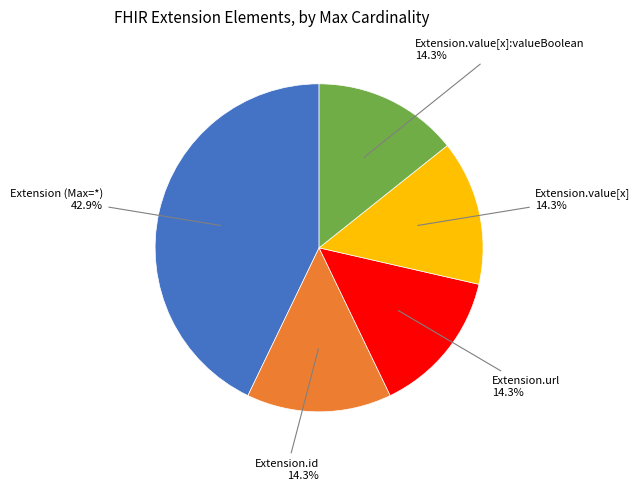

Is there any slice that represents more than half of the pie?

No